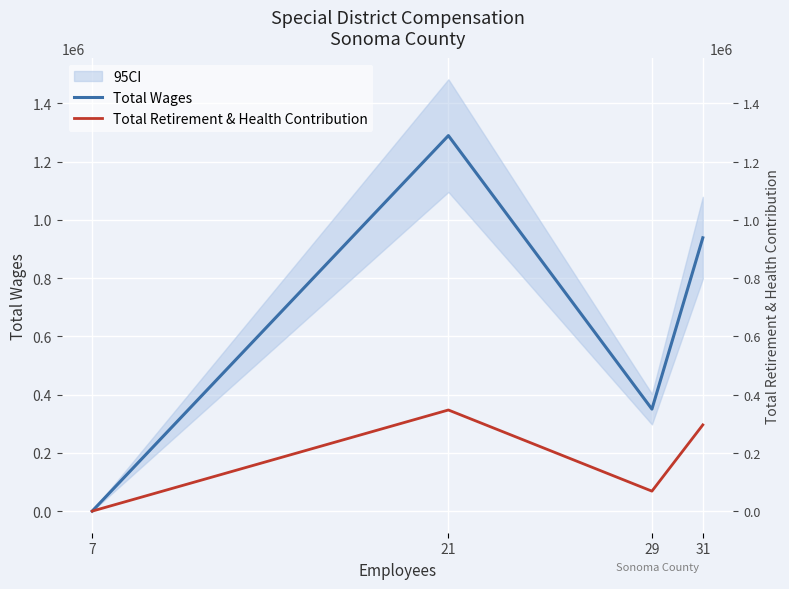

List the series in order of their peak value, highest first.

Total Wages, Total Retirement & Health Contribution